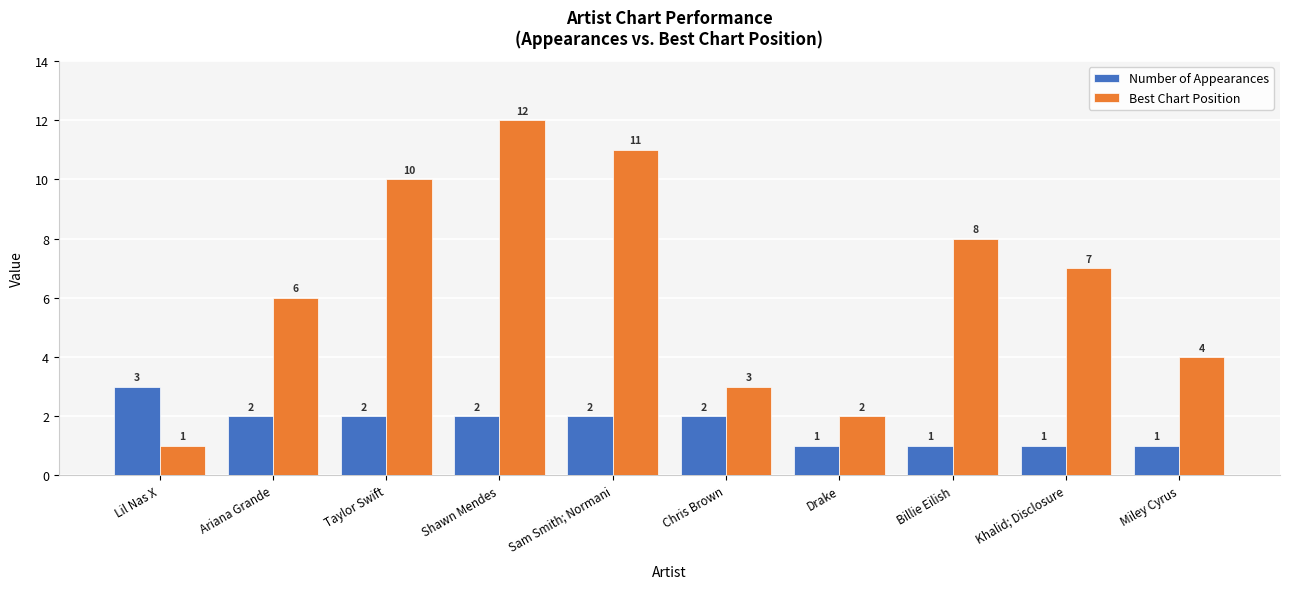

True or false: Best Chart Position has a value of 7 at Khalid; Disclosure.

True